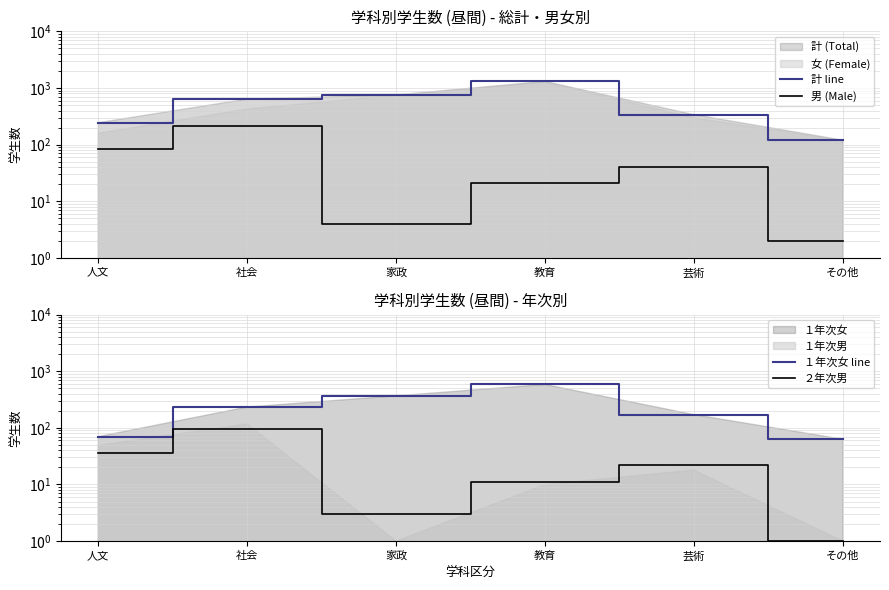

Between 教育 and 社会, which is larger?

教育